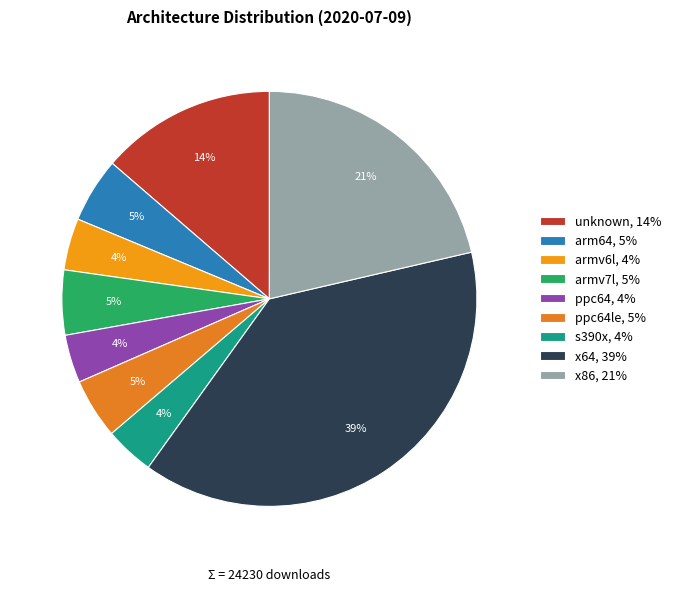

What is the largest slice in the pie chart?

x64, 39%